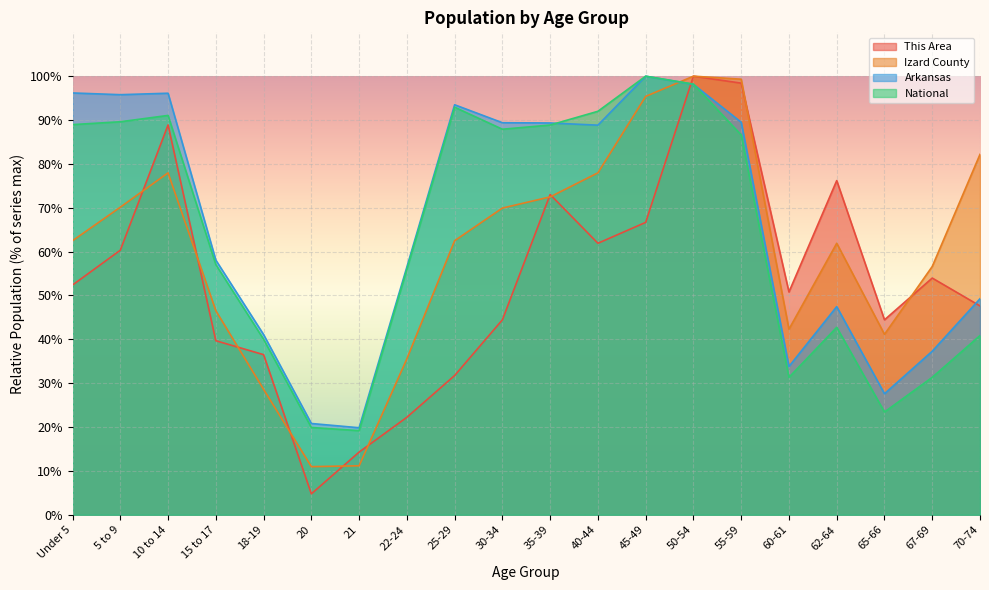

What is the difference between the Izard County values at 35-39 and 62-64?

10.6